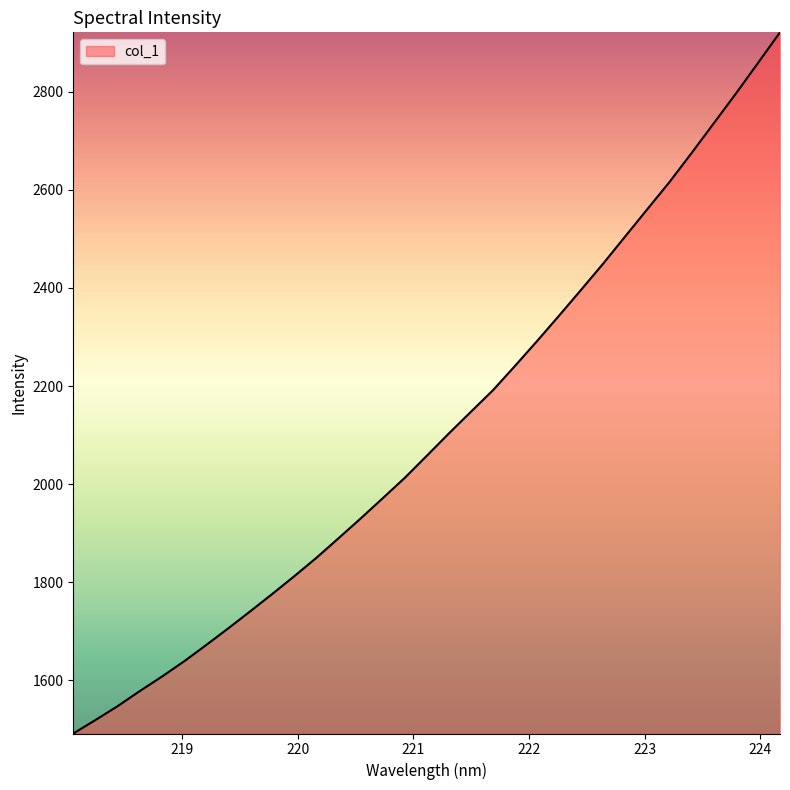

What is the difference between the maximum and minimum values?

1429.8